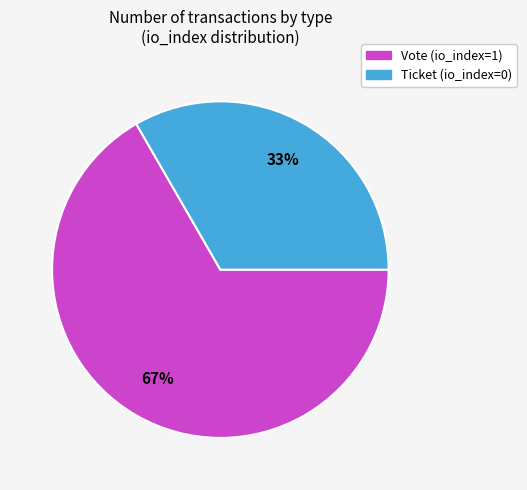

Is it true that Ticket (io_index=0) is 1% of the pie?

False